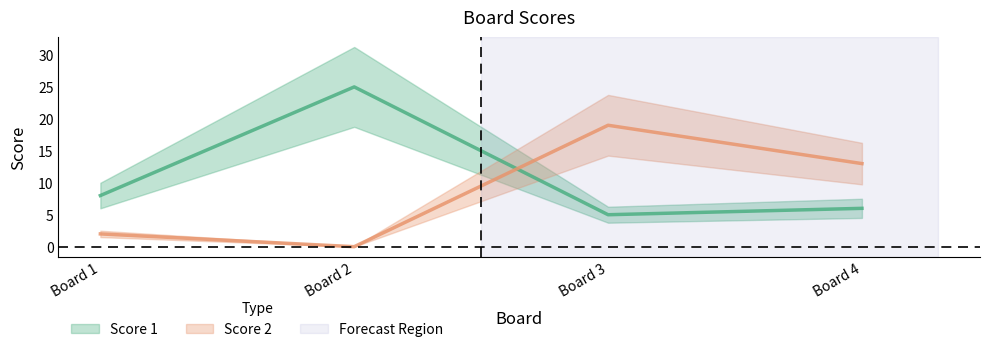

Rank the series by their maximum value, from highest to lowest.

Score 1, Score 2